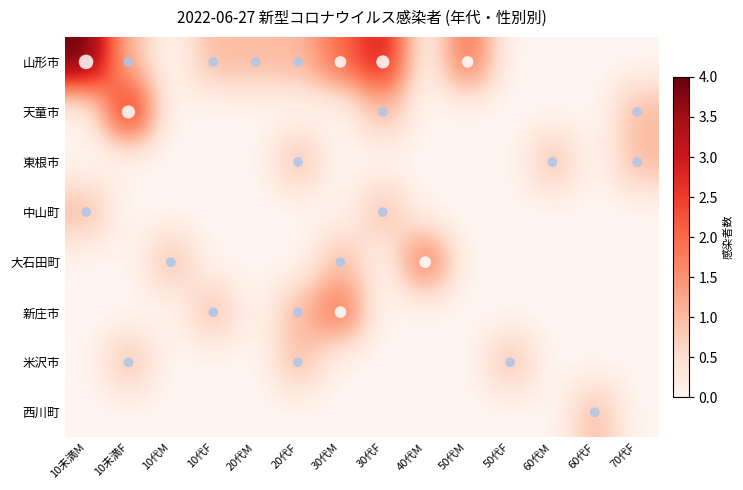

Which label corresponds to the largest value in the chart?

10未満M